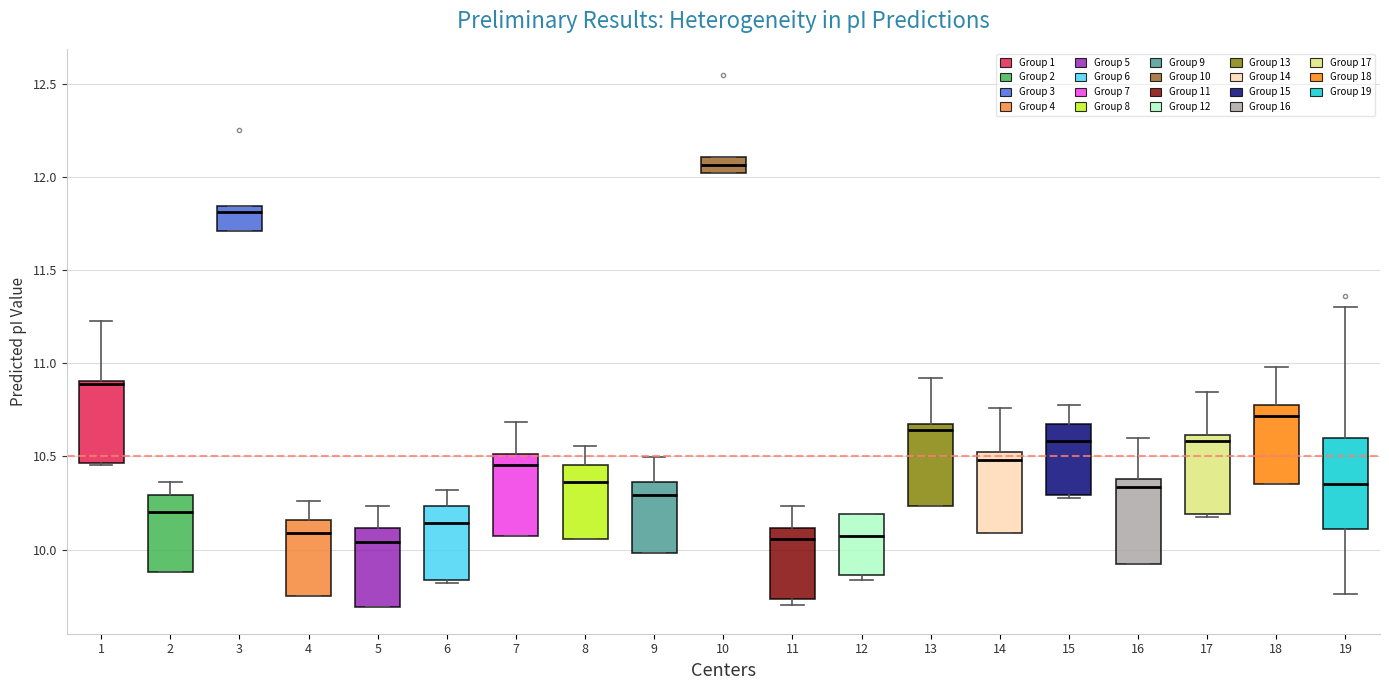

Reading left to right, transcribe this box plot: for each box, give where its median line is, the range the box spans, and where its two whiskers end, as read against the y-axis. The values are not printed on the chart, so give them approximately, as read against the axis.

1: median 10.90 (just below the box's upper edge), box 10.45 to 10.90, whiskers 10.45 (just below the box's lower edge) to 11.25
2: median 10.20, box 9.90 to 10.30, whiskers 9.90 to 10.35
3: median 11.80, box 11.70 to 11.85, whiskers 11.70 to 11.85
4: median 10.10, box 9.75 to 10.15, whiskers 9.75 to 10.25
5: median 10.05, box 9.70 to 10.10, whiskers 9.70 to 10.25
6: median 10.15, box 9.85 to 10.25, whiskers 9.80 to 10.30
7: median 10.45, box 10.05 to 10.50, whiskers 10.05 to 10.70
8: median 10.35, box 10.05 to 10.45, whiskers 10.05 to 10.55
9: median 10.30, box 10.00 to 10.35, whiskers 10.00 to 10.50
10: median 12.05, box 12.00 to 12.10, whiskers 12.00 to 12.10
11: median 10.05, box 9.75 to 10.10, whiskers 9.70 to 10.25
12: median 10.05, box 9.85 to 10.20, whiskers 9.85 (just below the box's lower edge) to 10.20
13: median 10.65 (just below the box's upper edge), box 10.25 to 10.65, whiskers 10.25 to 10.90
14: median 10.50, box 10.10 to 10.55, whiskers 10.10 to 10.75
15: median 10.60, box 10.30 to 10.65, whiskers 10.30 (just below the box's lower edge) to 10.75
16: median 10.35, box 9.95 to 10.40, whiskers 9.95 to 10.60
17: median 10.60 (just below the box's upper edge), box 10.20 to 10.60, whiskers 10.20 to 10.85
18: median 10.70, box 10.35 to 10.75, whiskers 10.35 to 11.00
19: median 10.35, box 10.10 to 10.60, whiskers 9.75 to 11.30